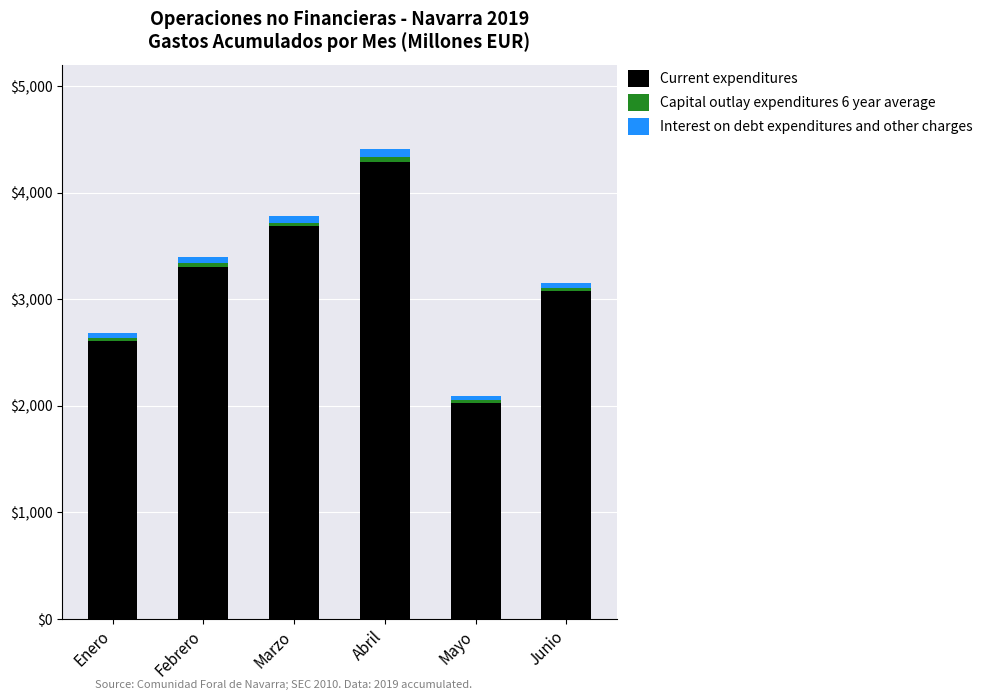

How many bars are there in total?

6